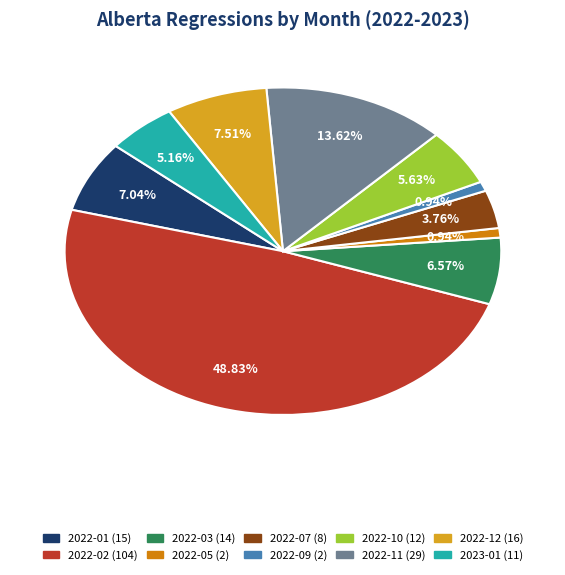

Combined, what portion of the pie is 2022-03 and 2022-07?

10.3%